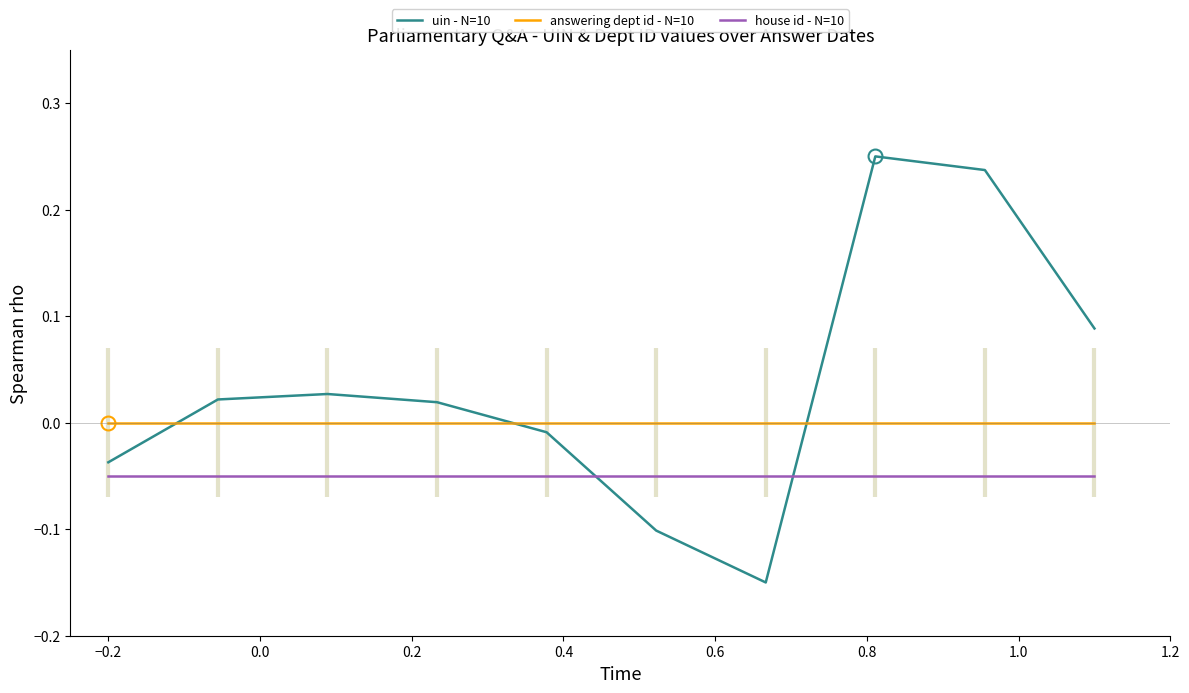

Does the chart have visible grid lines?

No